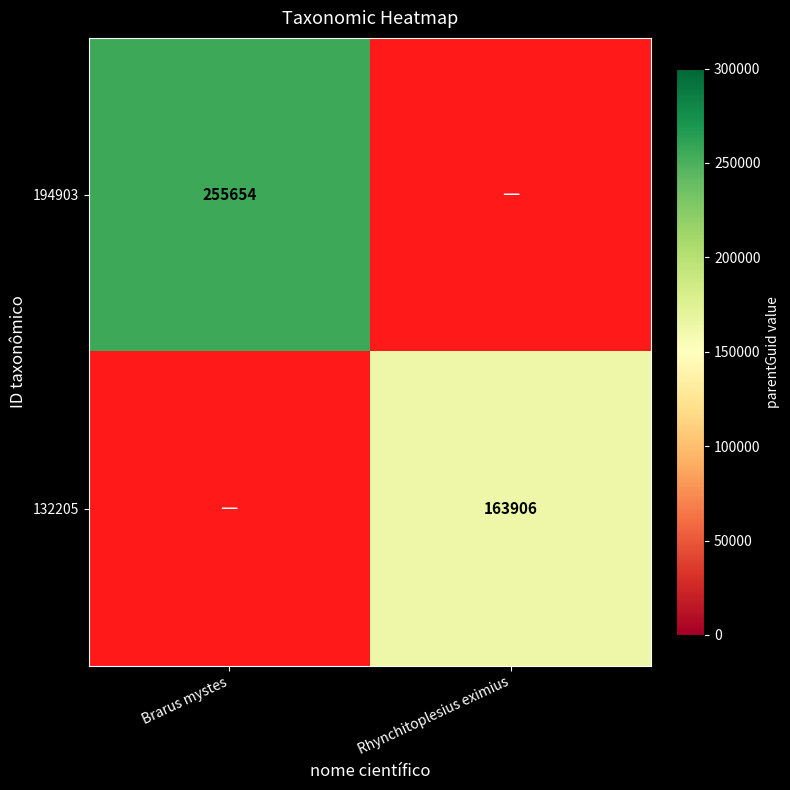

True or false: 132205 has a value of 163906 at Rhynchitoplesius eximius.

True